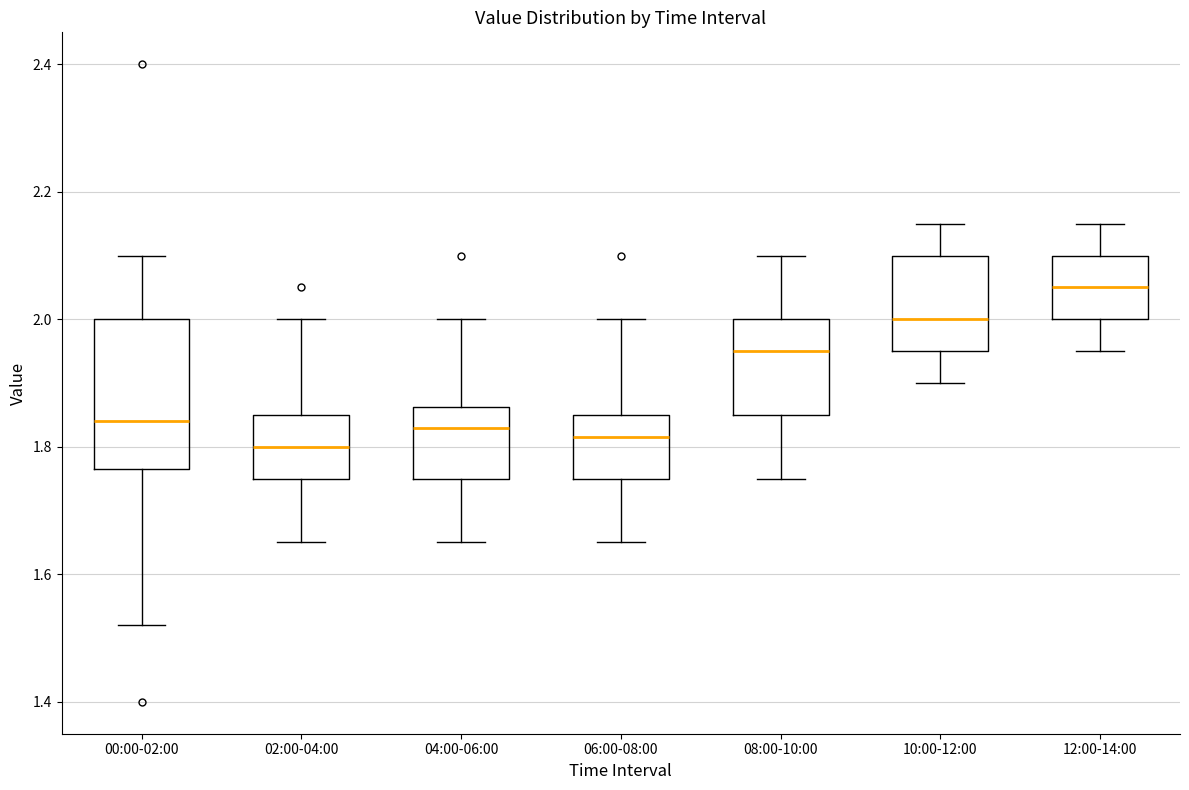

Reading left to right, read every box against the y-axis: the position of its median line, the range the box covers, and the ends of its whiskers. The values are not printed on the chart, so give them approximately, as read against the axis.

00:00-02:00: median 1.84, box 1.76 to 2.00, whiskers 1.52 to 2.10
02:00-04:00: median 1.80, box 1.76 to 1.86, whiskers 1.66 to 2.00
04:00-06:00: median 1.84, box 1.76 to 1.86, whiskers 1.66 to 2.00
06:00-08:00: median 1.82, box 1.76 to 1.86, whiskers 1.66 to 2.00
08:00-10:00: median 1.96, box 1.86 to 2.00, whiskers 1.76 to 2.10
10:00-12:00: median 2.00, box 1.96 to 2.10, whiskers 1.90 to 2.16
12:00-14:00: median 2.06, box 2.00 to 2.10, whiskers 1.96 to 2.16